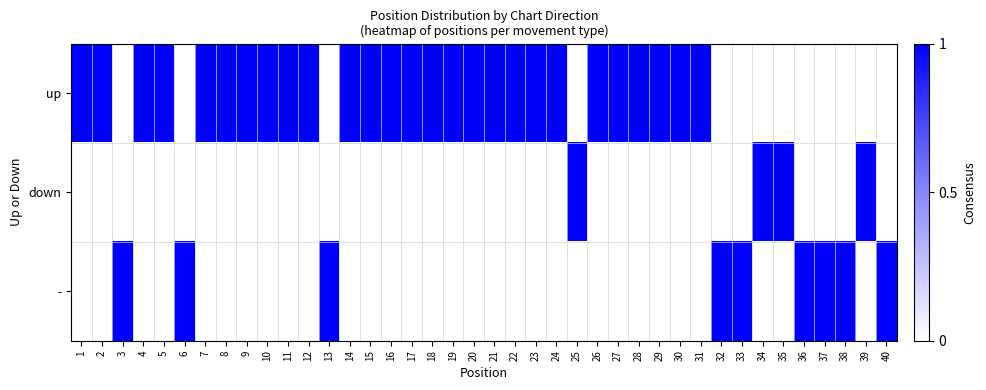

Rank the series by their maximum value, from lowest to highest.

up, down, -